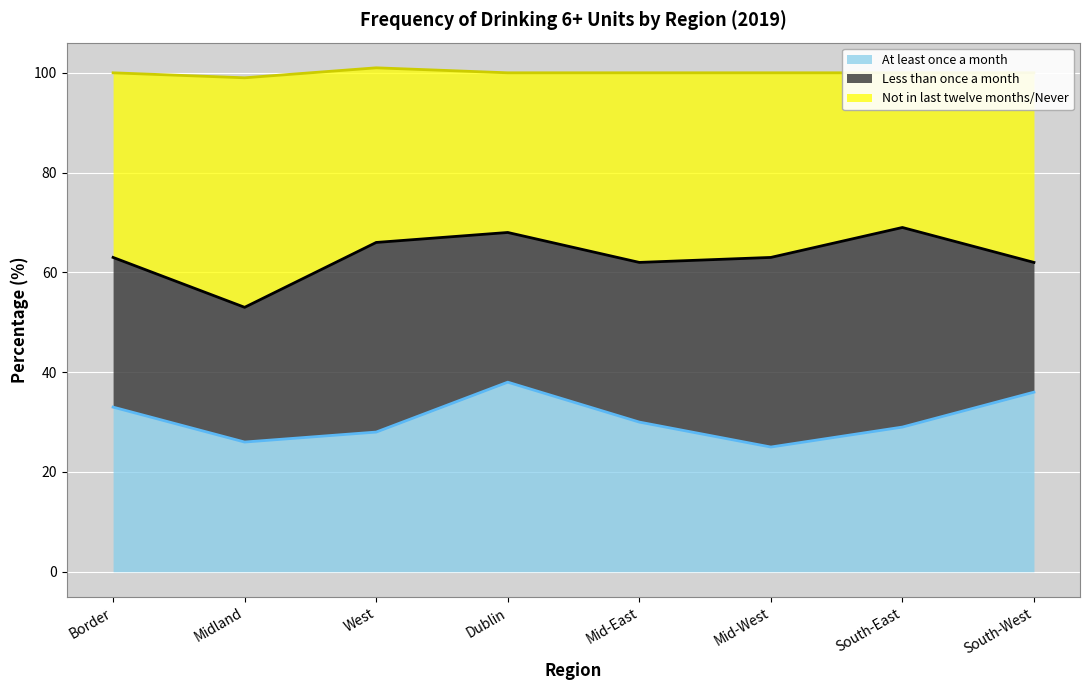

The value of Not in last twelve months/Never at Border is 101. True or false?

False